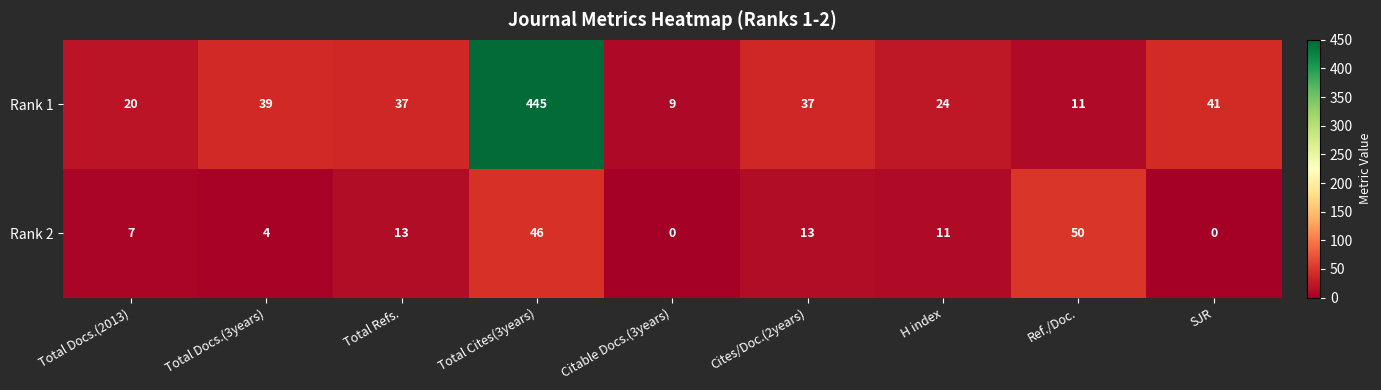

The Rank 2 series shows 3 at H index. True or false?

False